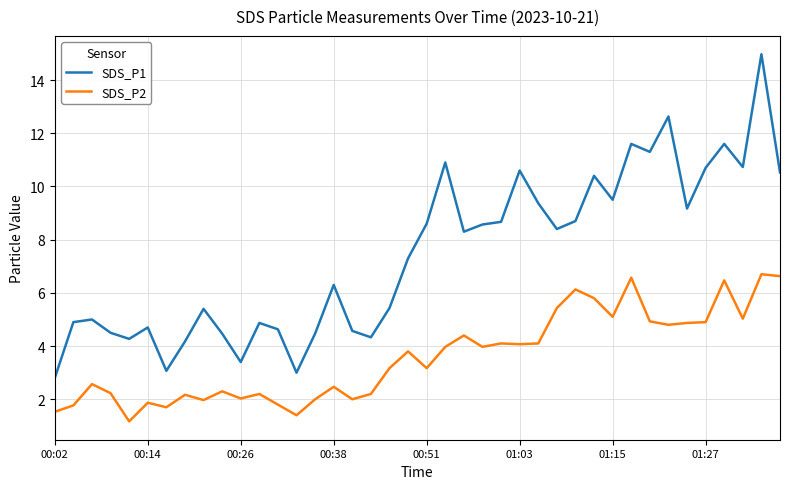

What is the average value of the SDS_P1 series?

7.4